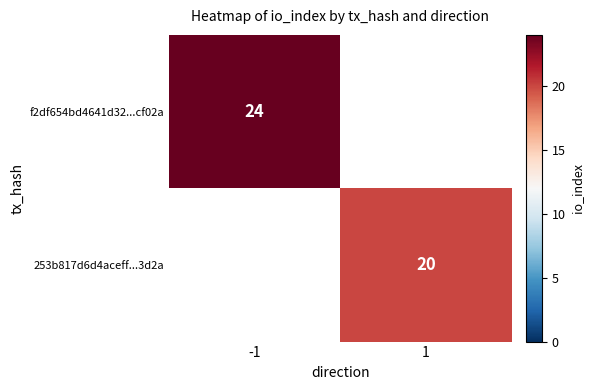

Is it true that 253b817d6d4aceff...3d2a equals 20 at 1?

True